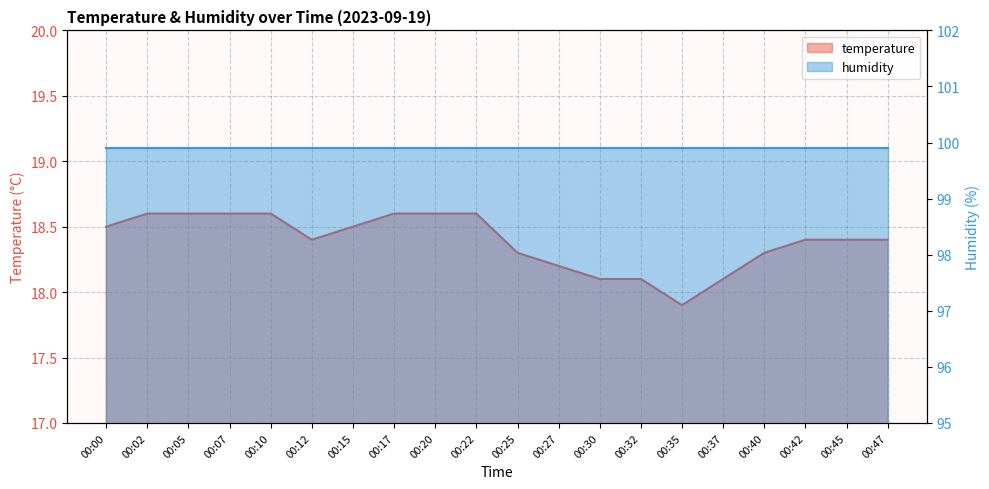

True or false: temperature and humidity intersect in this chart.

False